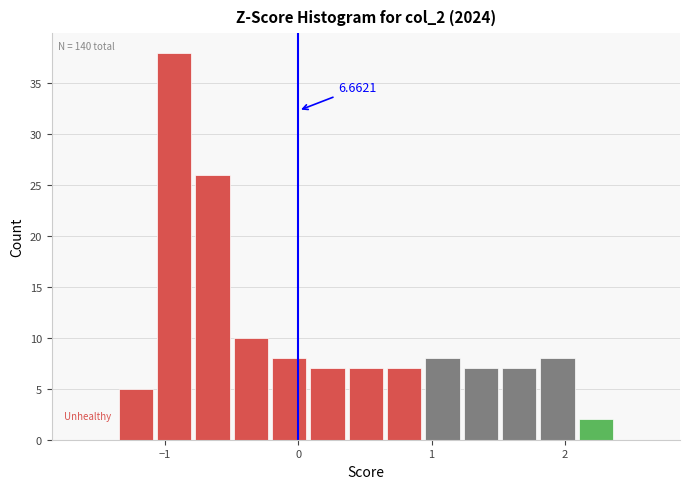

Read against the x-axis, roughly where is the centre of the tallest bar?

-0.9